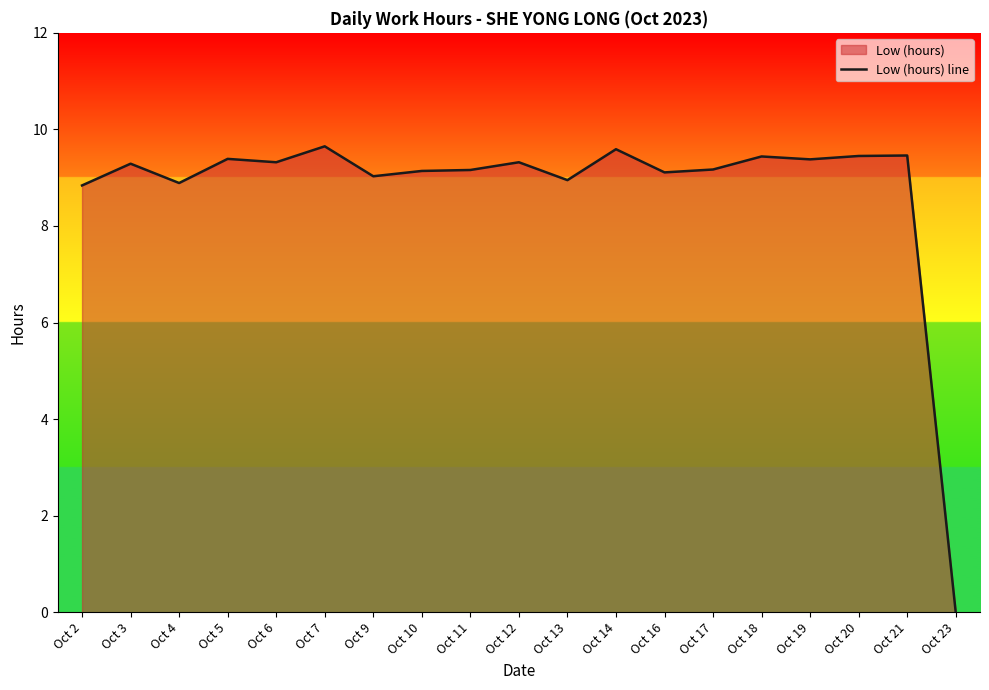

List the labels in order of value, smallest first.

Oct 23, Oct 2, Oct 4, Oct 13, Oct 9, Oct 16, Oct 10, Oct 11, Oct 17, Oct 3, Oct 6, Oct 12, Oct 19, Oct 5, Oct 18, Oct 20, Oct 21, Oct 14, Oct 7